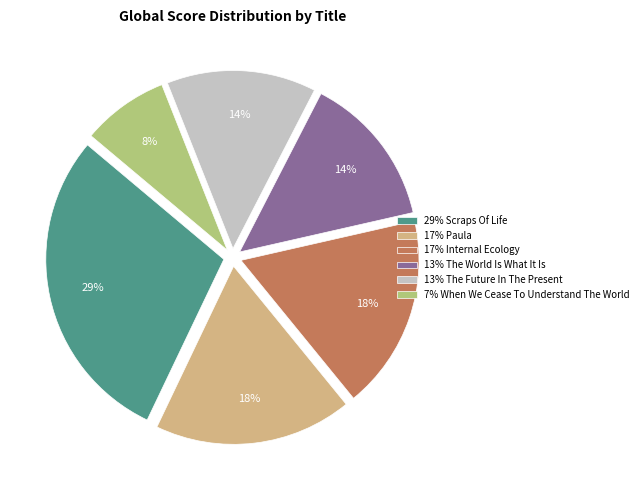

True or false: 17% Paula accounts for 5% of the total.

False